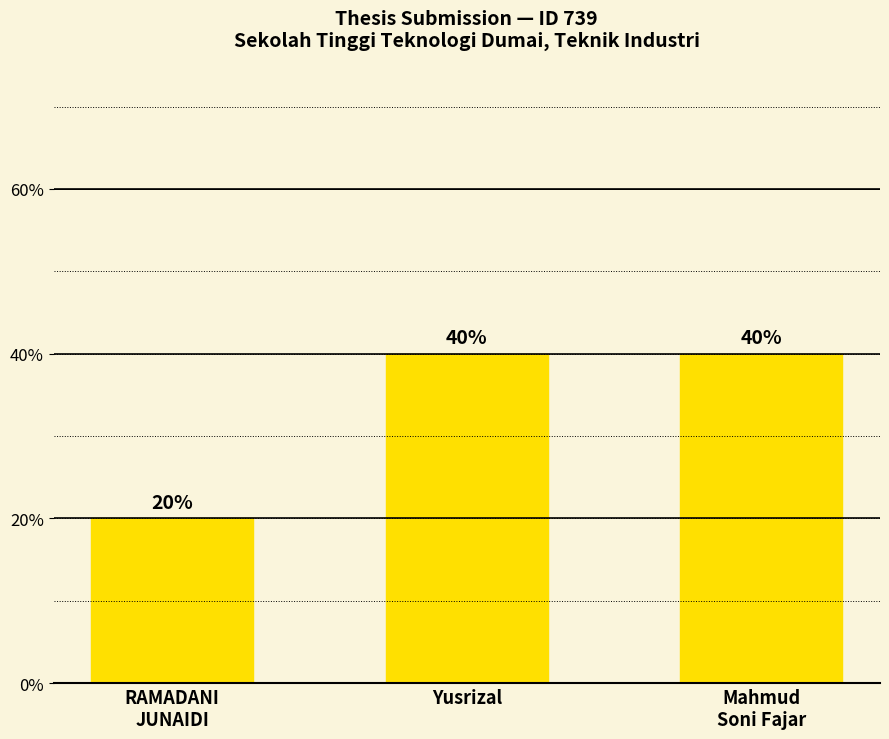

Reading left to right, extract all data points from this chart.

20	40	40